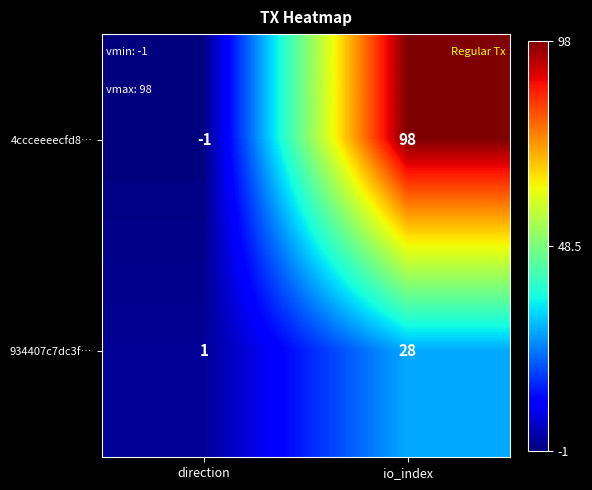

What is the maximum value shown in the chart?

98